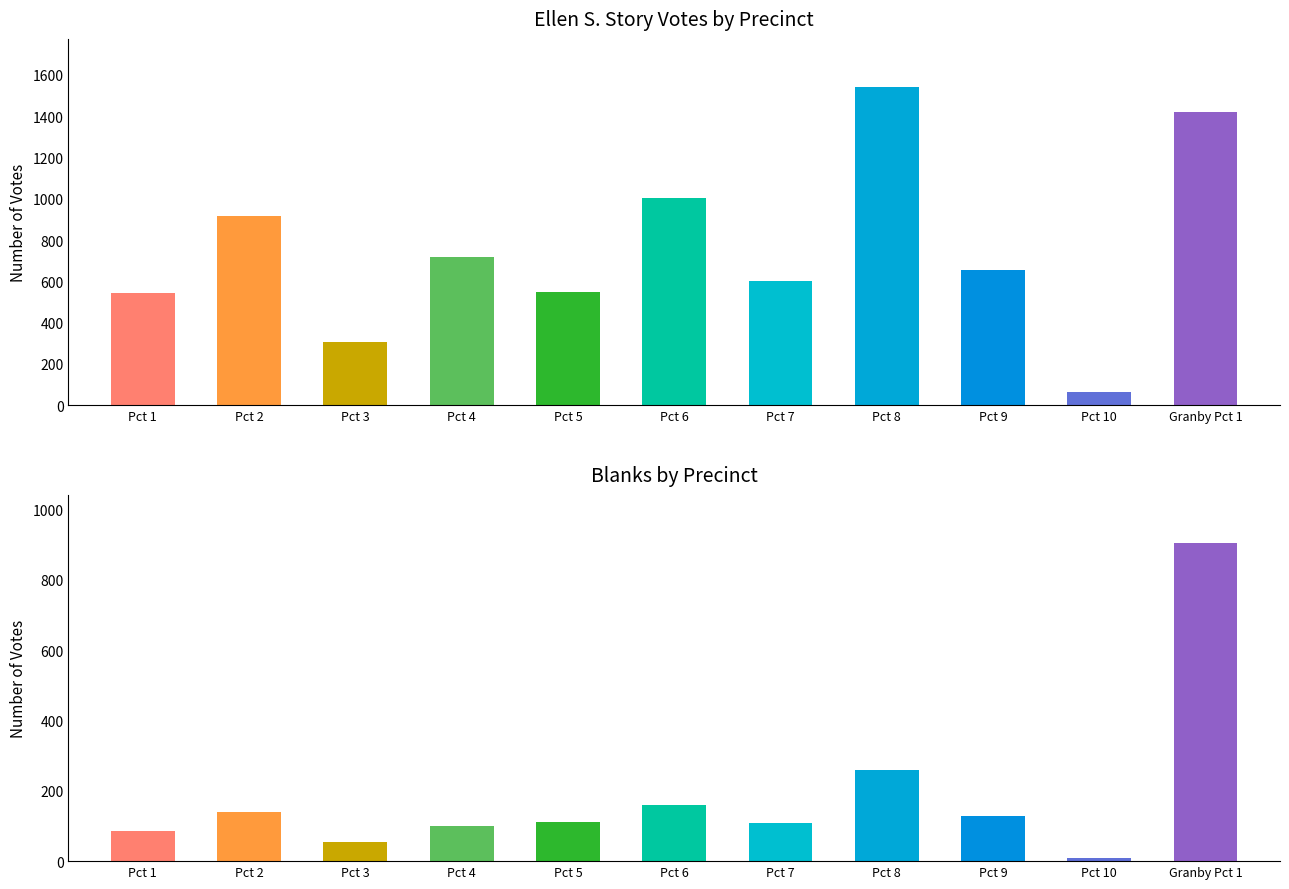

How many values in the Ellen S. Story series exceed 654?

5